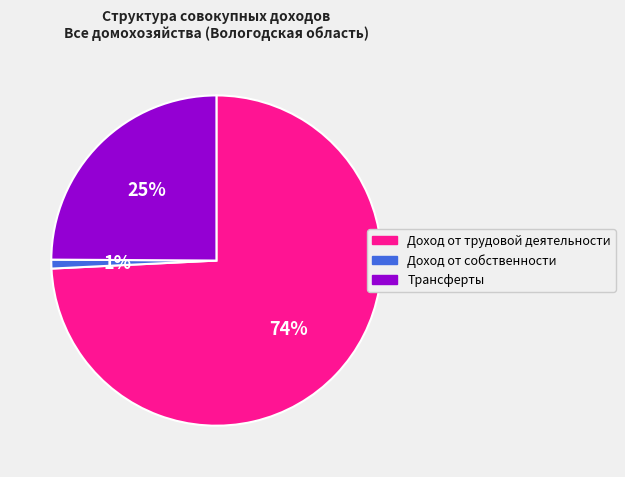

Combined, do Доход от трудовой деятельности and Доход от собственности account for over 50%?

Yes